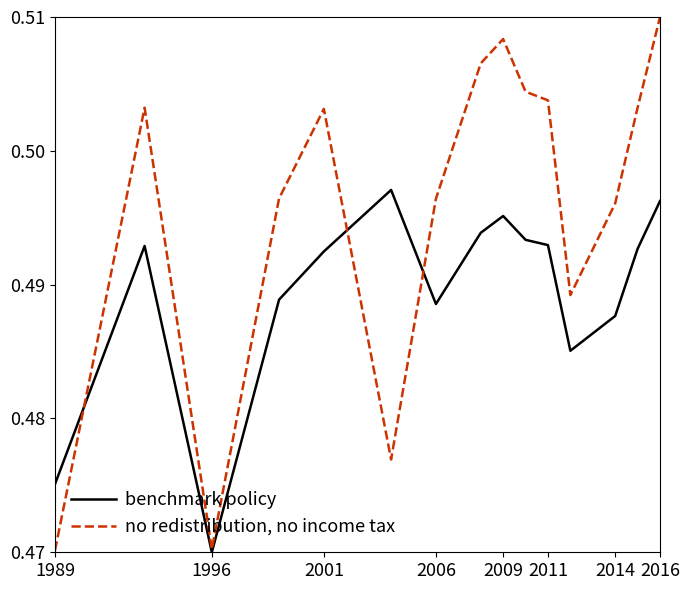

Count the number of data series in this chart.

2